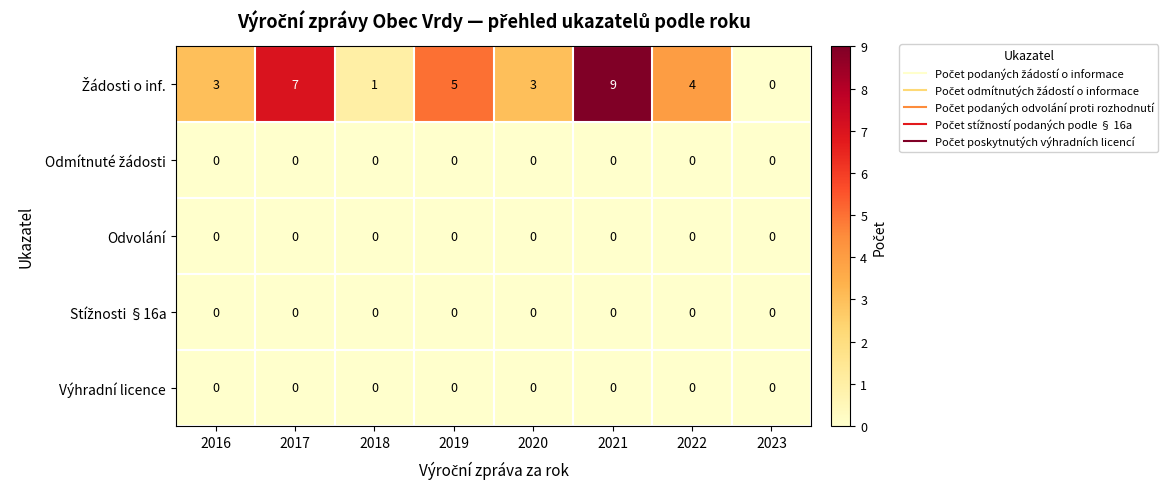

The Odvolání series shows 0 at 2016. True or false?

True